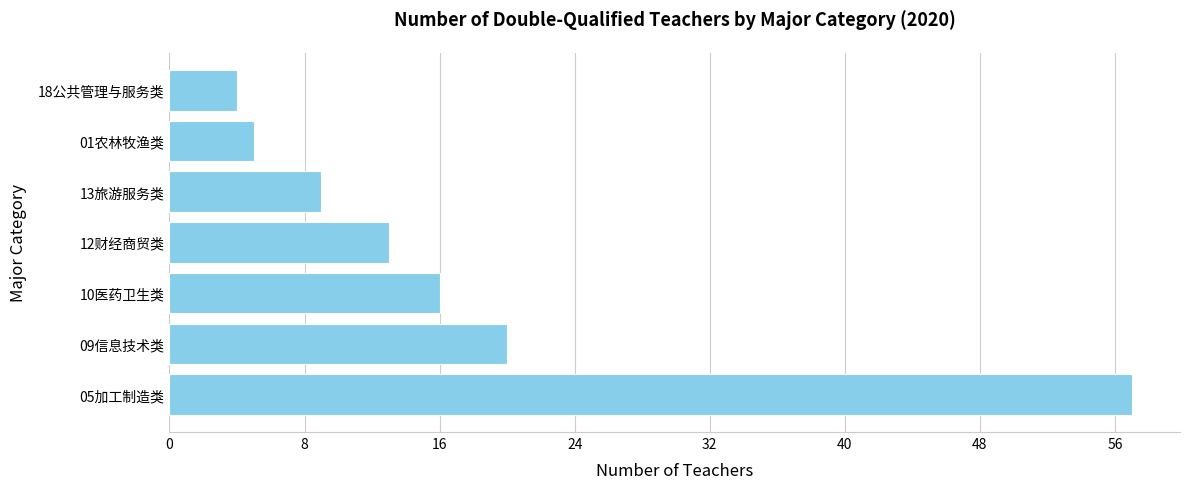

What value does the data have at 01农林牧渔类?

5